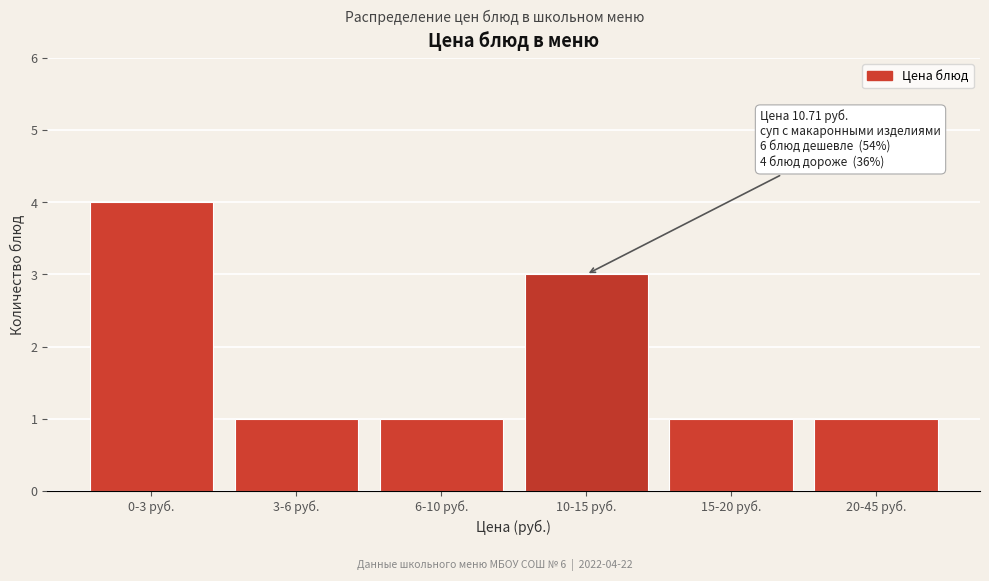

Reading right to left, list all the values displayed in this chart.

20-45 руб.=1	15-20 руб.=1	10-15 руб.=3	6-10 руб.=1	3-6 руб.=1	0-3 руб.=4